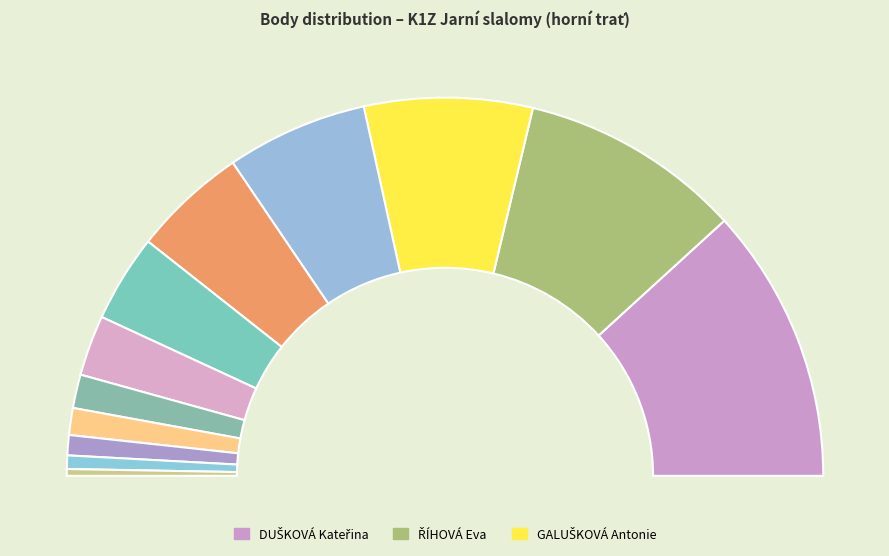

Is there any slice that represents more than half of the pie?

No